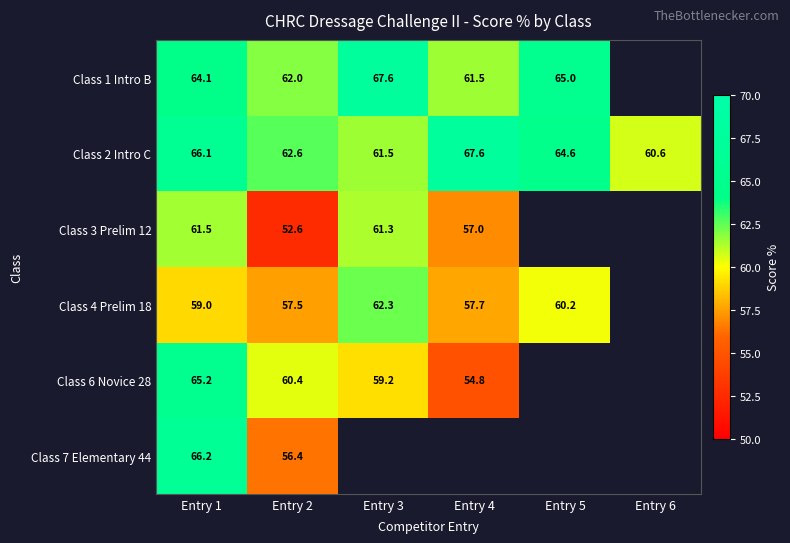

Rank the series at Entry 1 from lowest to highest value.

Class 4 Prelim 18, Class 3 Prelim 12, Class 1 Intro B, Class 6 Novice 28, Class 2 Intro C, Class 7 Elementary 44